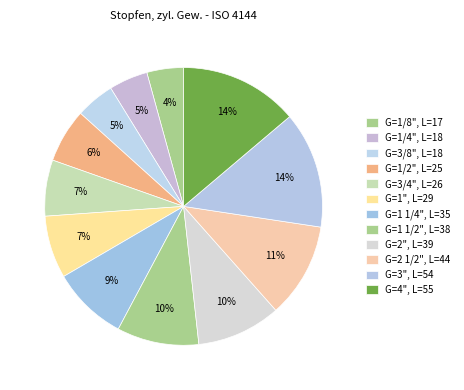

Count the number of slices in the pie.

12